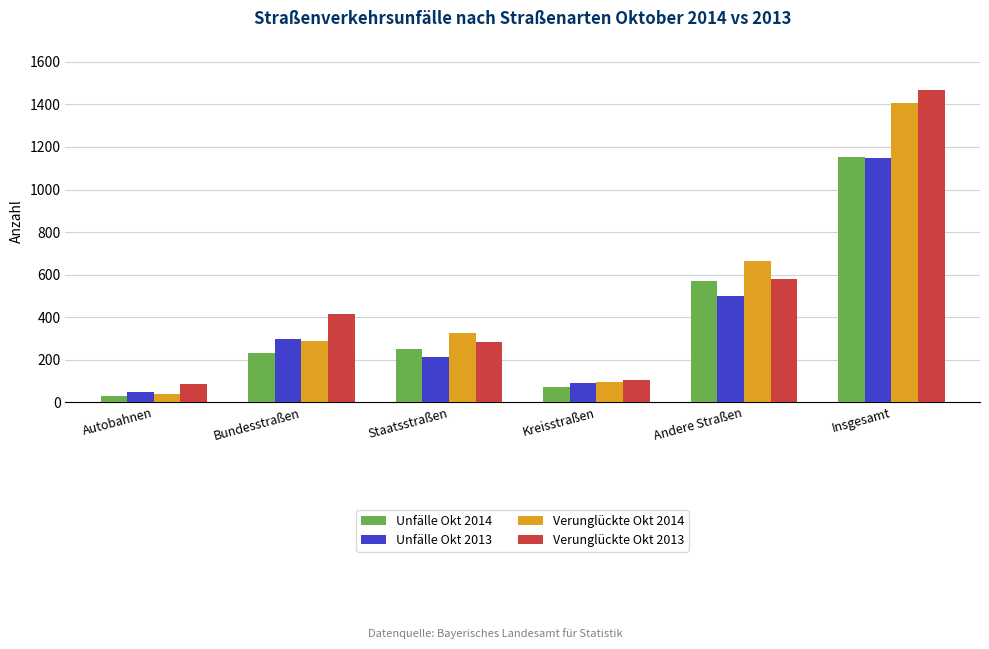

What is the label of the 5th bar from the right?

Bundesstraßen